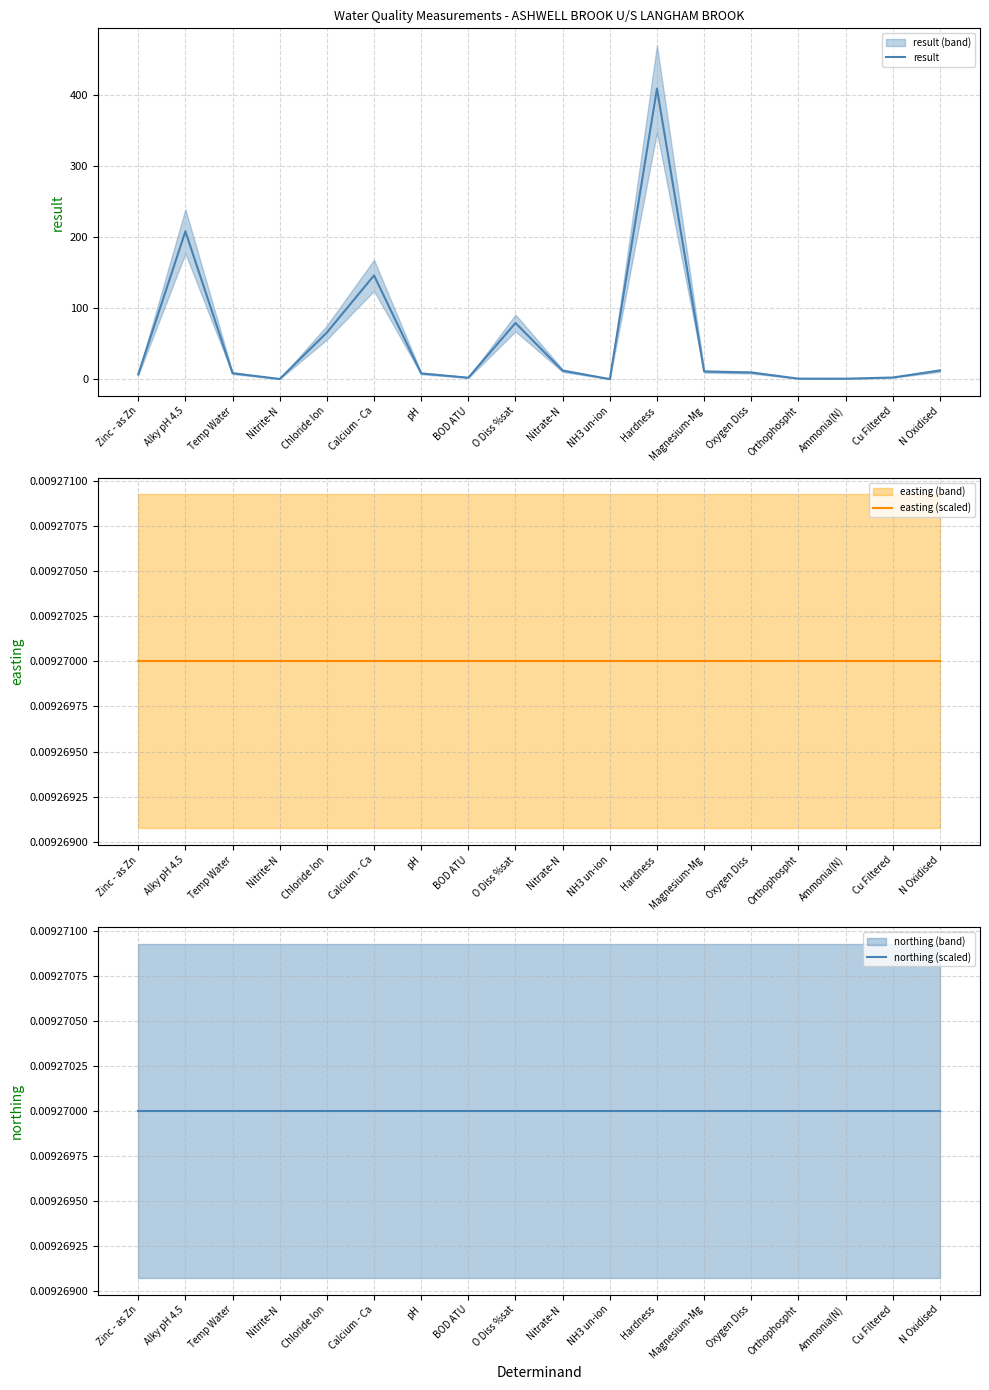

What is the spread (max minus min) of values at Nitrite-N?

0.2